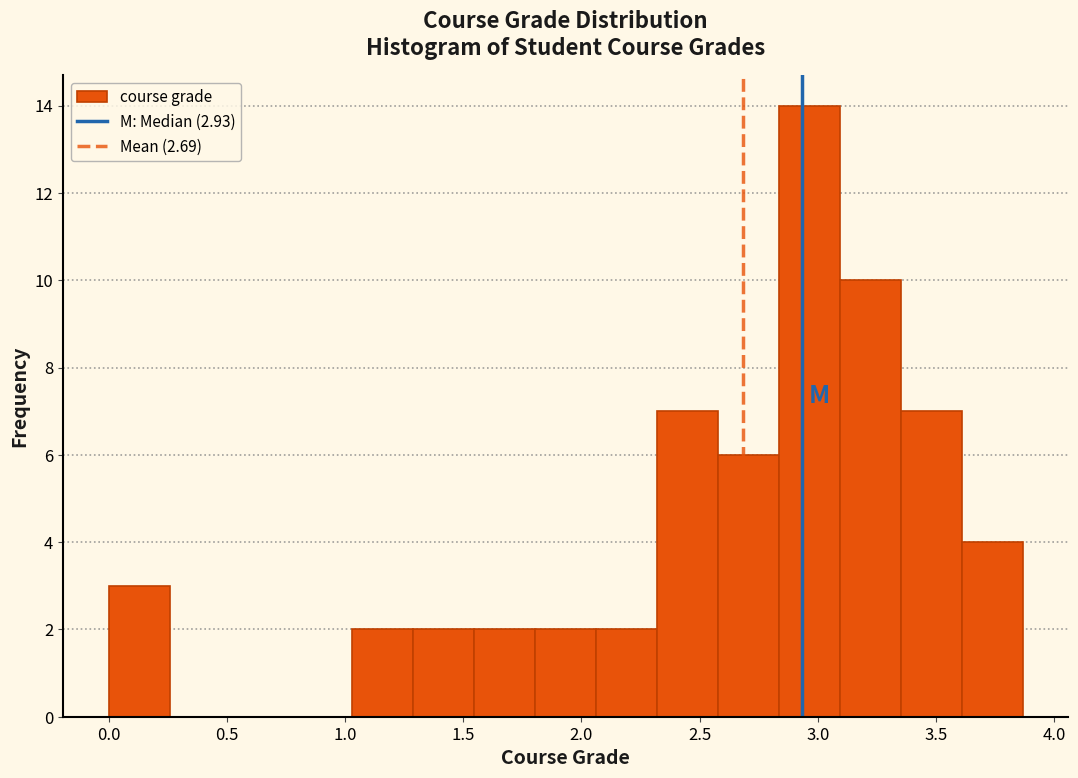

What is the height of the bar covering 1.05 to 1.30 on the x-axis? Neither the bar edges nor the heights are printed on the chart, so give them approximately, as read against the axes.

2